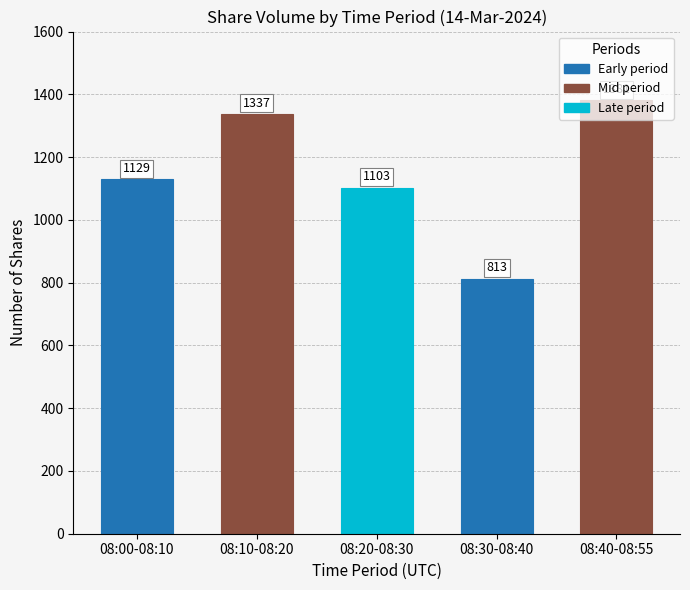

Rank the categories by value from lowest to highest.

08:30-08:40, 08:20-08:30, 08:00-08:10, 08:10-08:20, 08:40-08:55